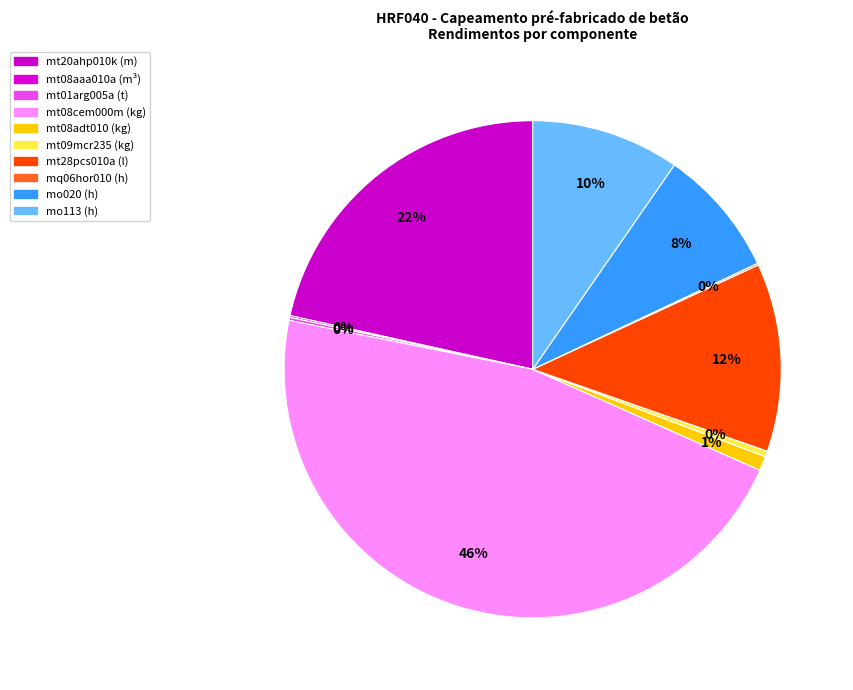

True or false: mo020 (h) accounts for 8% of the total.

True